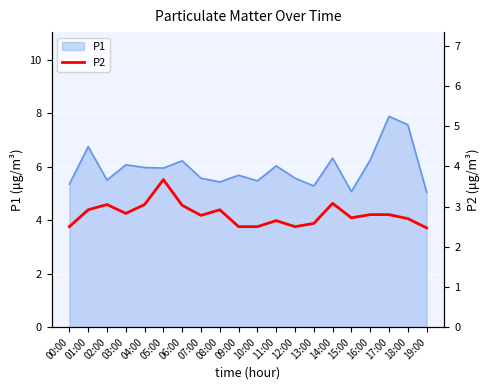

Reading left to right, list all the values displayed in this chart.

00:00=2.5	01:00=2.9	02:00=3.0	03:00=2.8	04:00=3.0	05:00=3.7	06:00=3.0	07:00=2.8	08:00=2.9	09:00=2.5	10:00=2.5	11:00=2.6	12:00=2.5	13:00=2.6	14:00=3.1	15:00=2.7	16:00=2.8	17:00=2.8	18:00=2.7	19:00=2.5